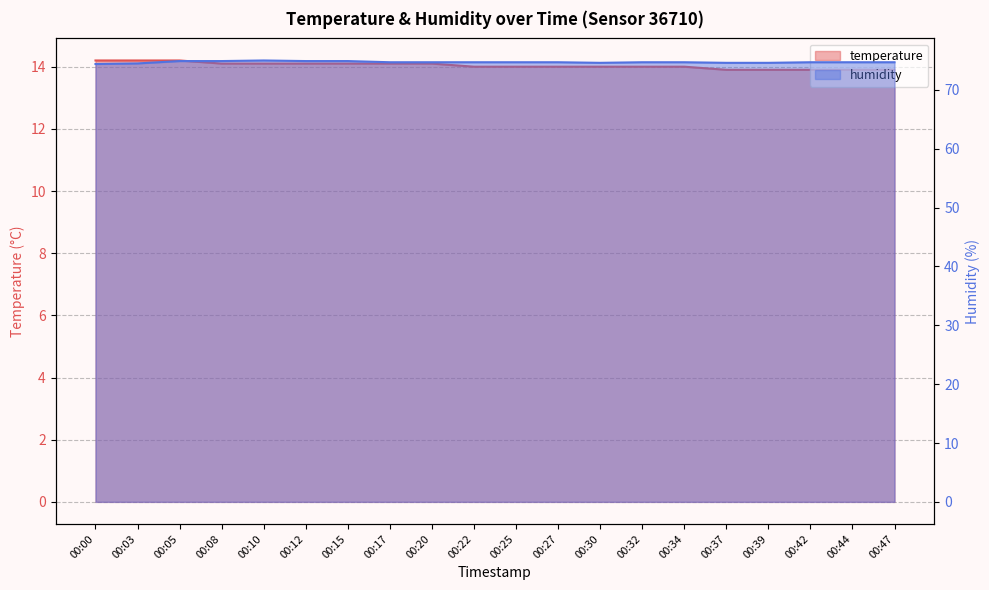

Is the value of temperature at 00:00 greater than the value of humidity at 00:12?

No